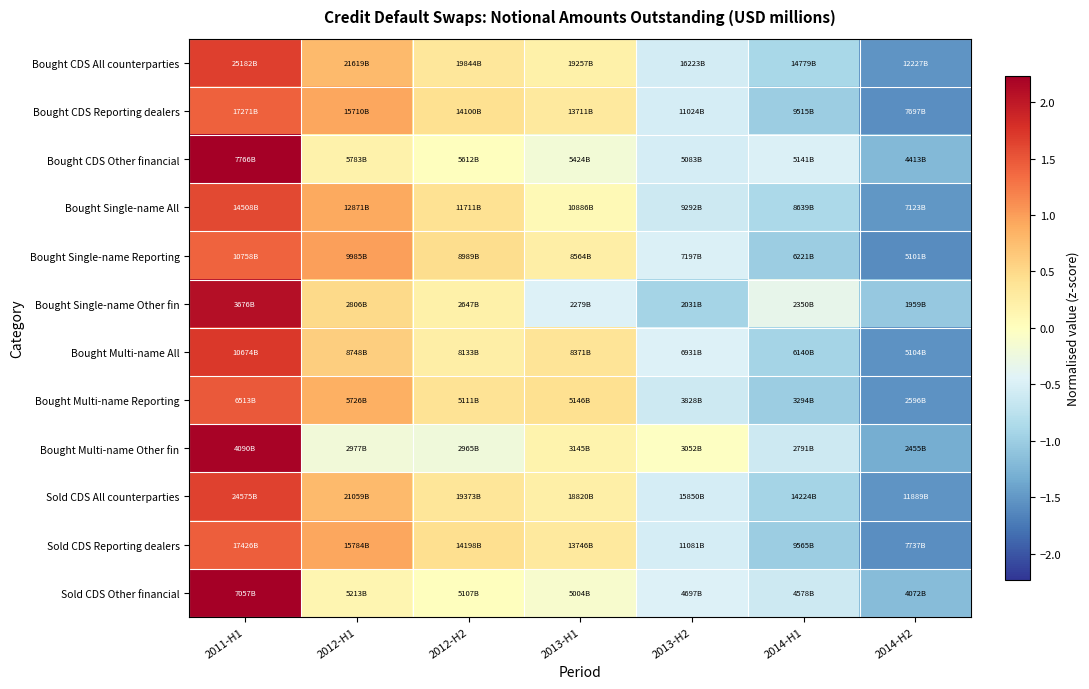

What is the greatest value displayed?

2.2